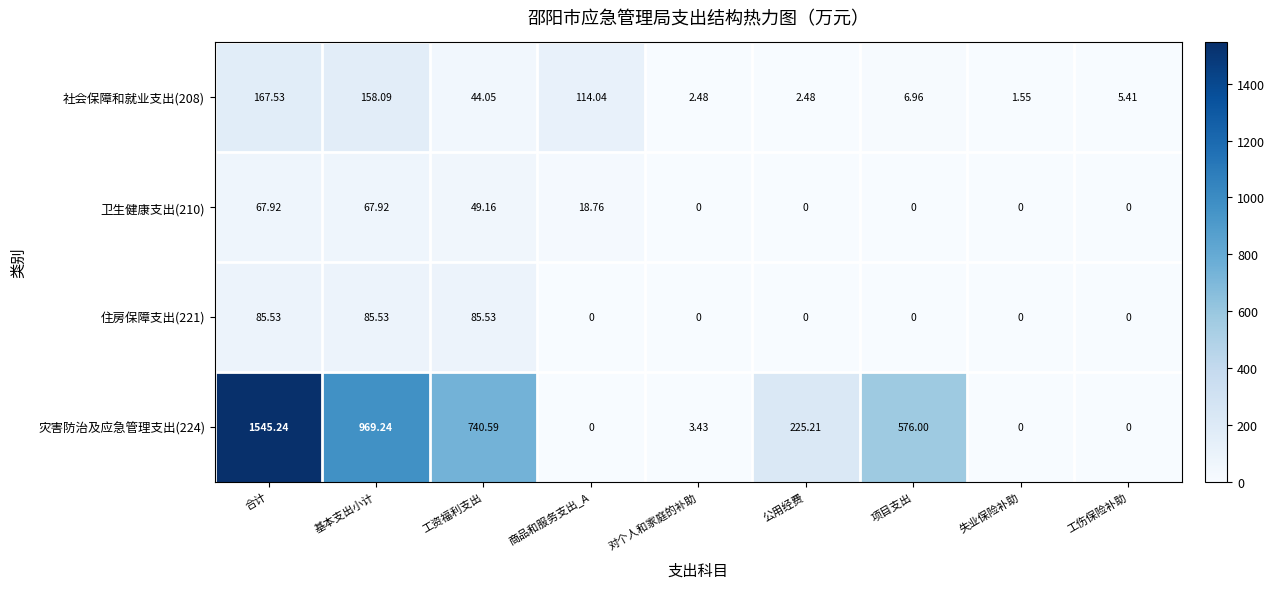

Which series has the largest range (max minus min)?

灾害防治及应急管理支出(224)